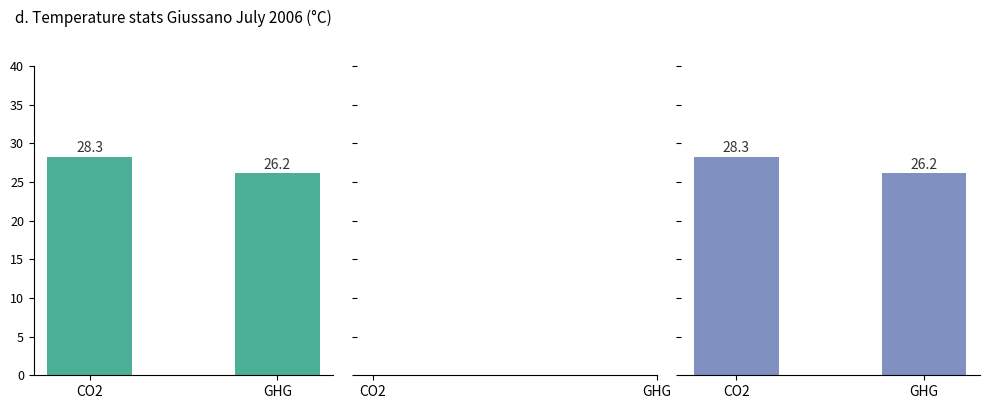

What is the average value of the Group 3 series?

27.2